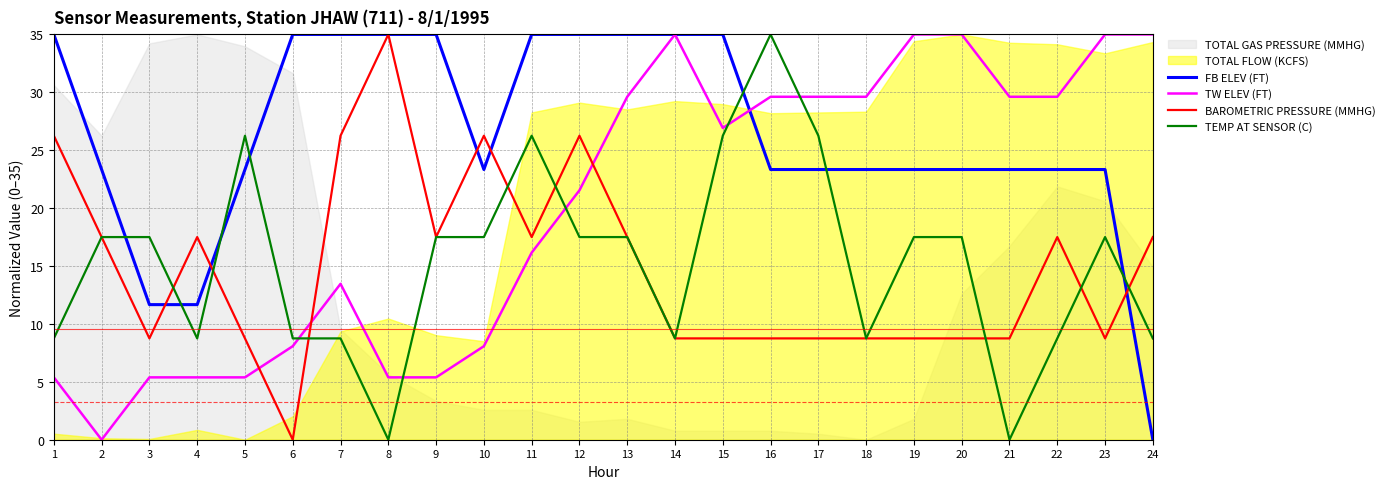

Which series has the largest range (max minus min)?

FB ELEV (FT)